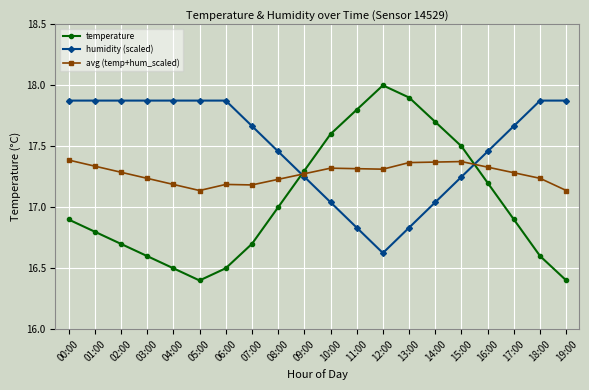

After their last crossing, which series has the higher values: avg (temp+hum_scaled) or temperature?

avg (temp+hum_scaled)